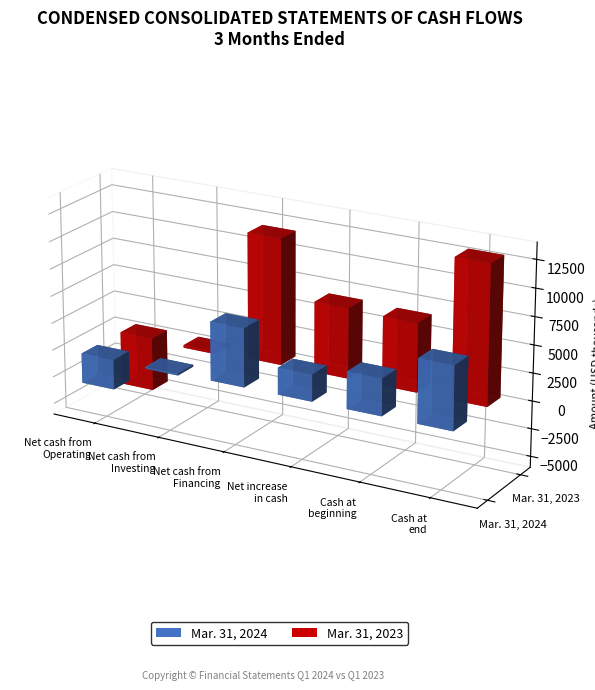

Is the value of Mar. 31, 2024 at Net cash from
Financing greater than the value of Mar. 31, 2023 at Cash at
end?

No